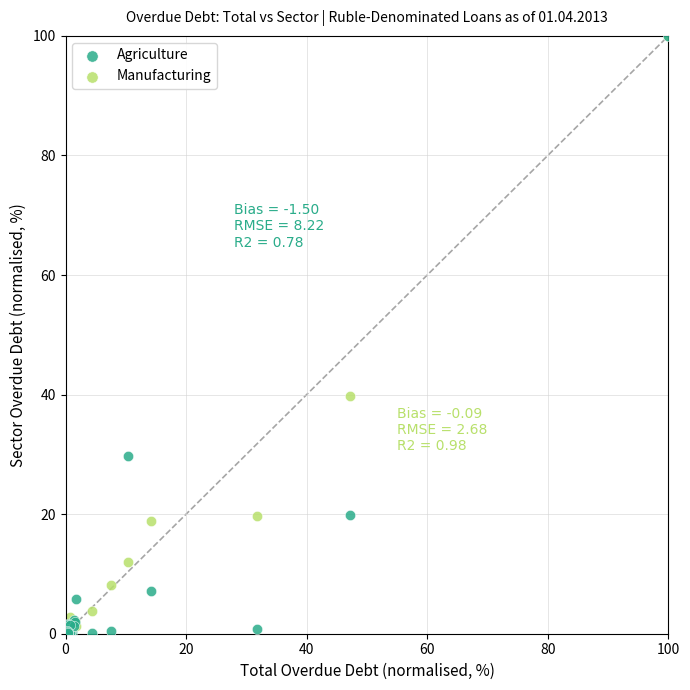

Across all series, what Y value is closest to 50?

39.8